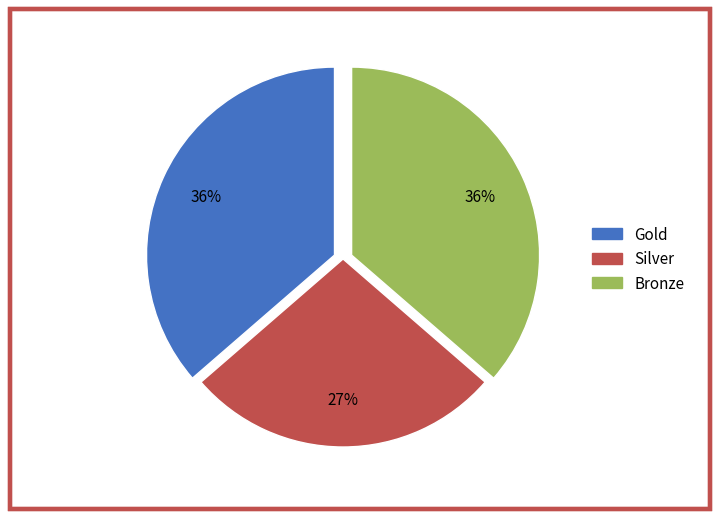

Count the number of slices in the pie.

3